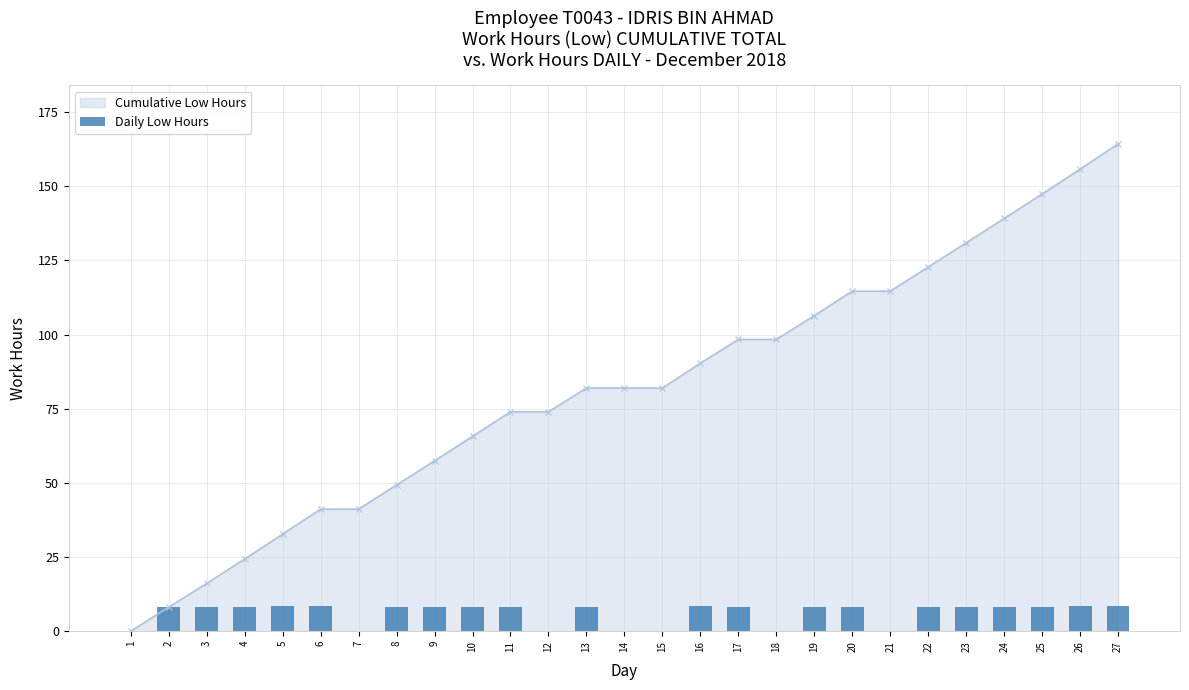

The value at 9 is 12.2. True or false?

False